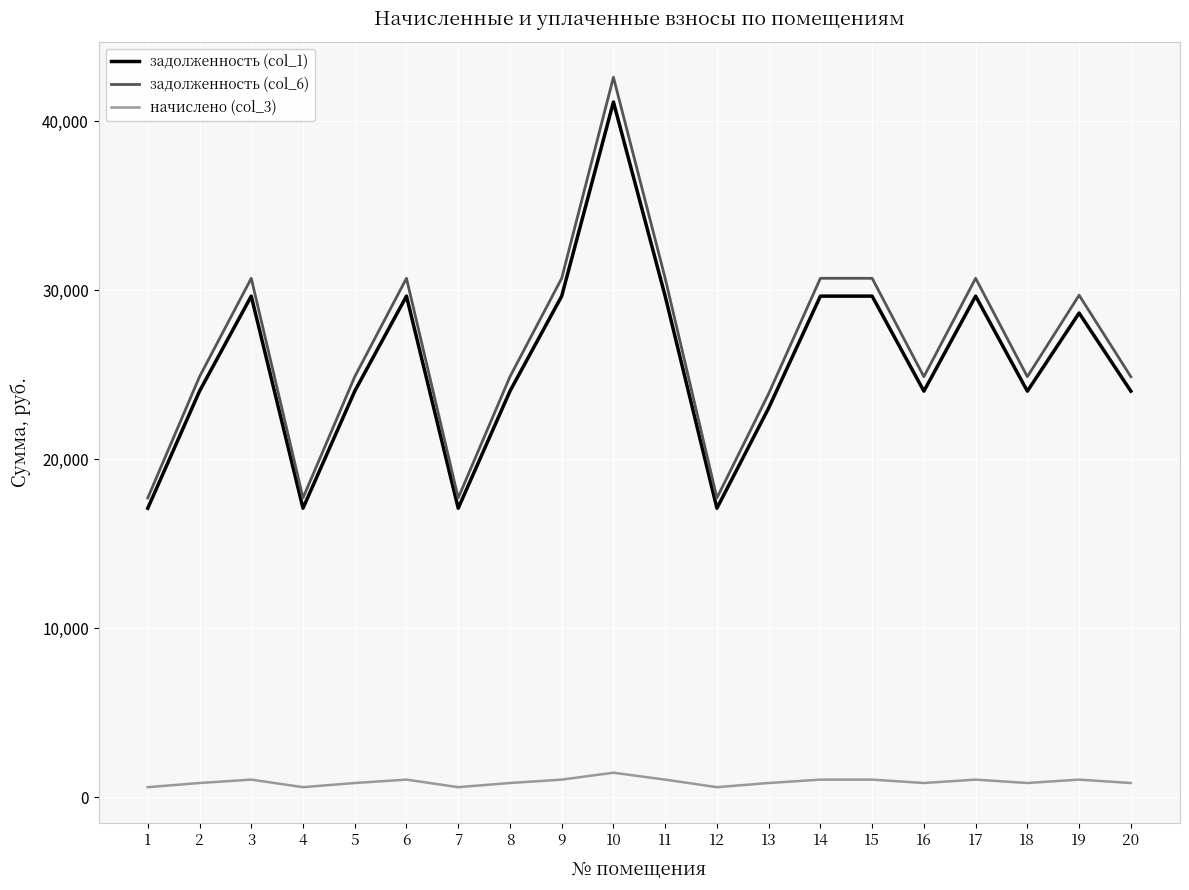

Read the задолженность (col_6) value at 11.

30714.6